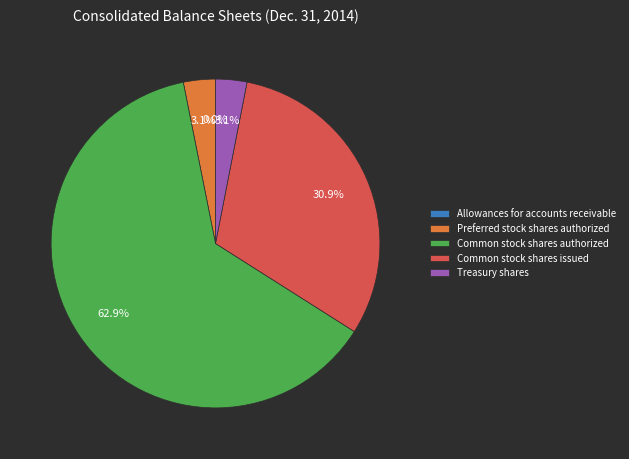

Which slice is the largest?

Common stock shares authorized